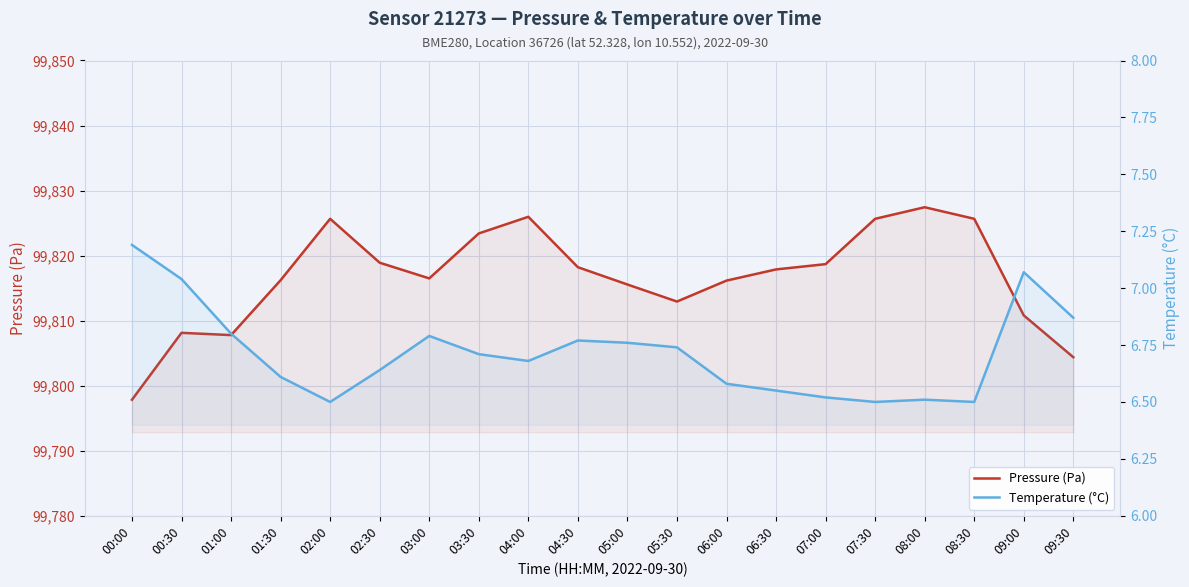

List the labels in order of Pressure (Pa) value, smallest first.

00:00, 09:30, 01:00, 00:30, 09:00, 05:30, 05:00, 06:00, 01:30, 03:00, 06:30, 04:30, 07:00, 02:30, 03:30, 02:00, 07:30, 08:30, 04:00, 08:00